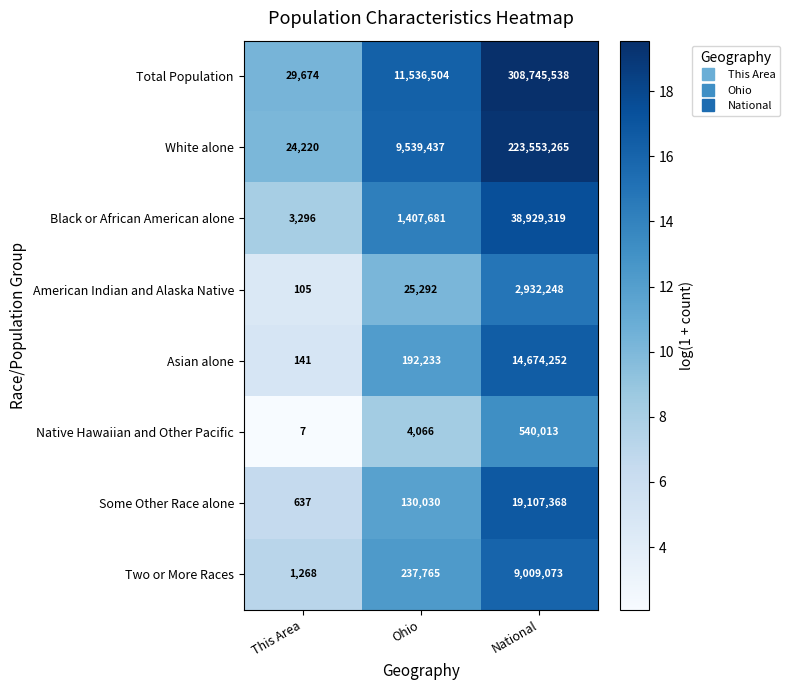

List the labels in order of Asian alone value, smallest first.

This Area, Ohio, National